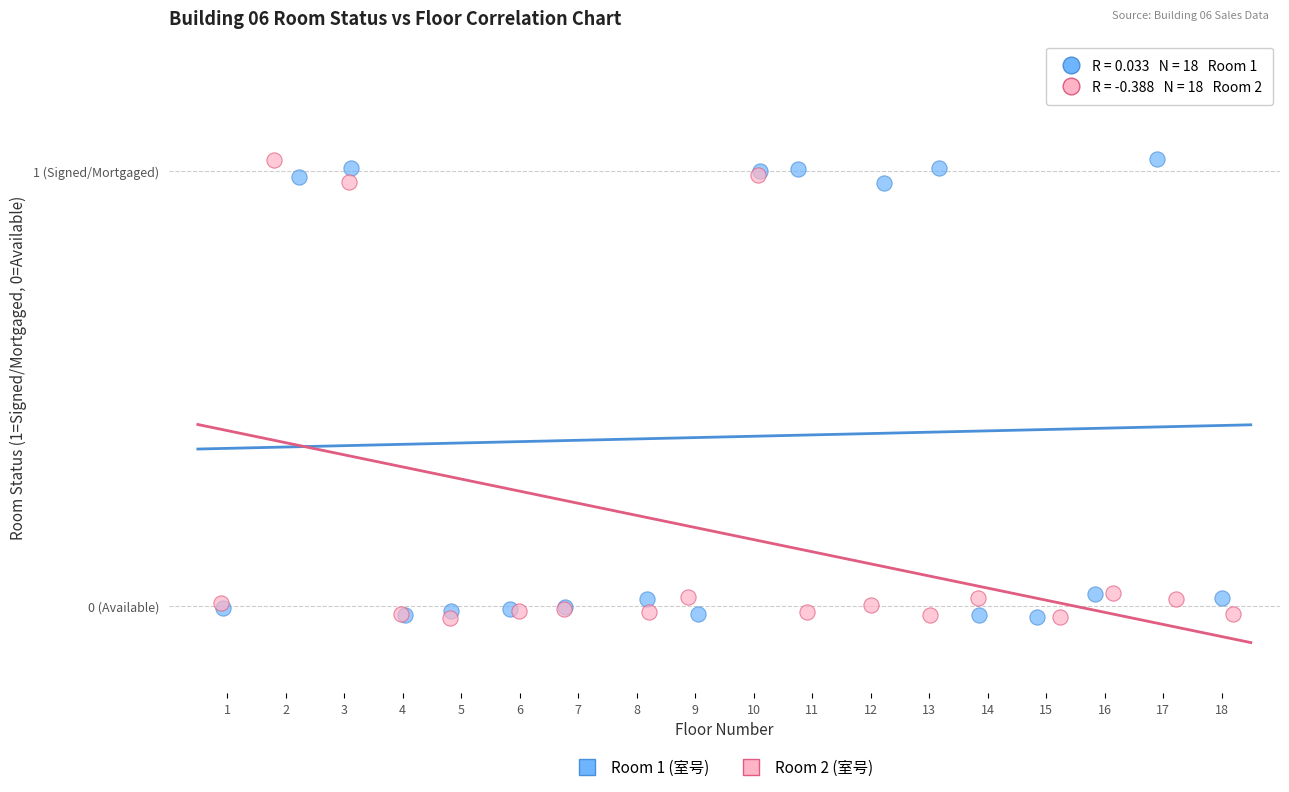

What are all the series names shown in the legend?

Room 1 (室号), Room 2 (室号)